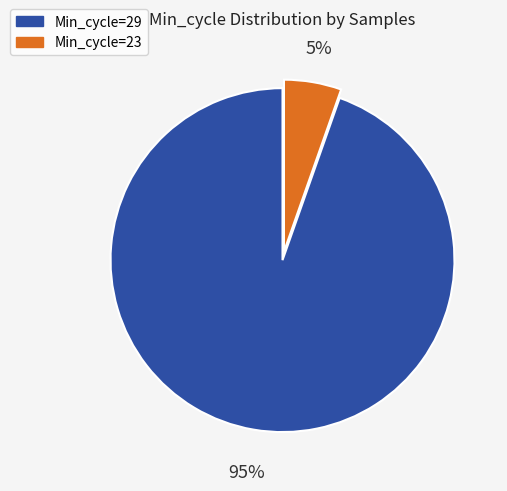

Is there any slice that represents more than half of the pie?

Yes